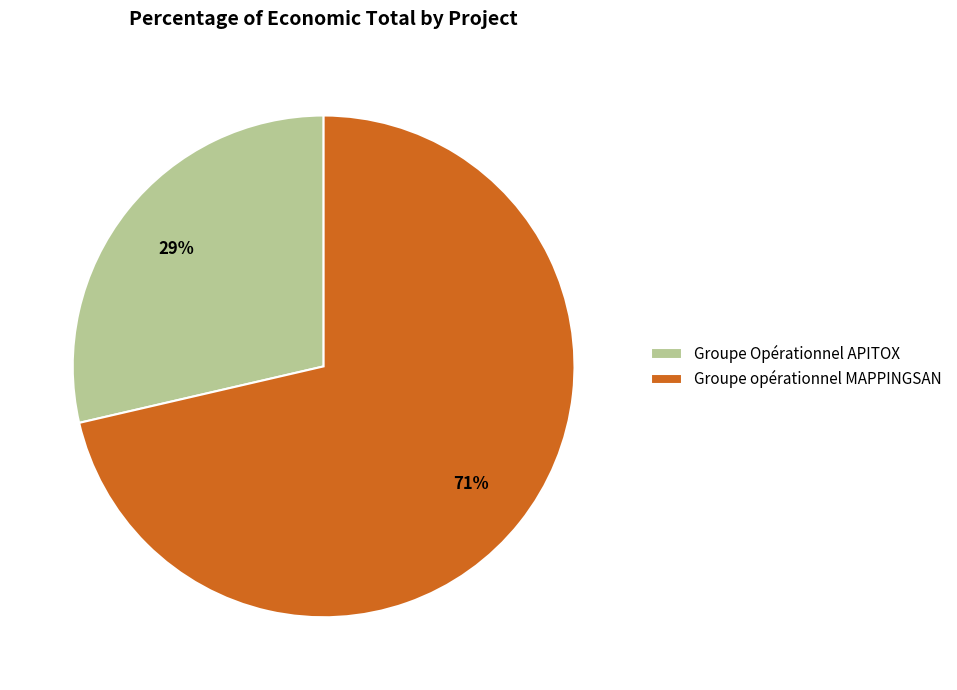

What is the smallest slice in the pie chart?

Groupe Opérationnel APITOX